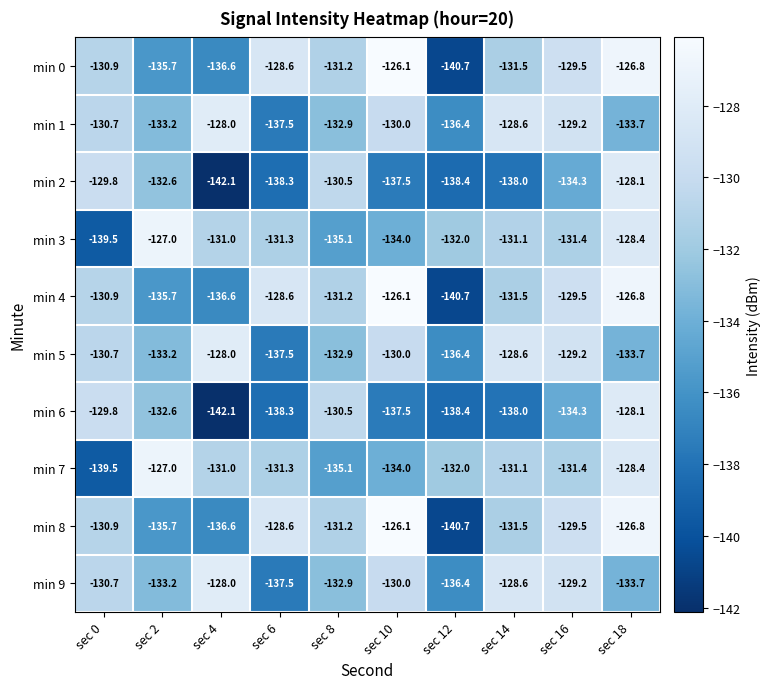

What is the difference between the highest and lowest values at sec 18?

6.9